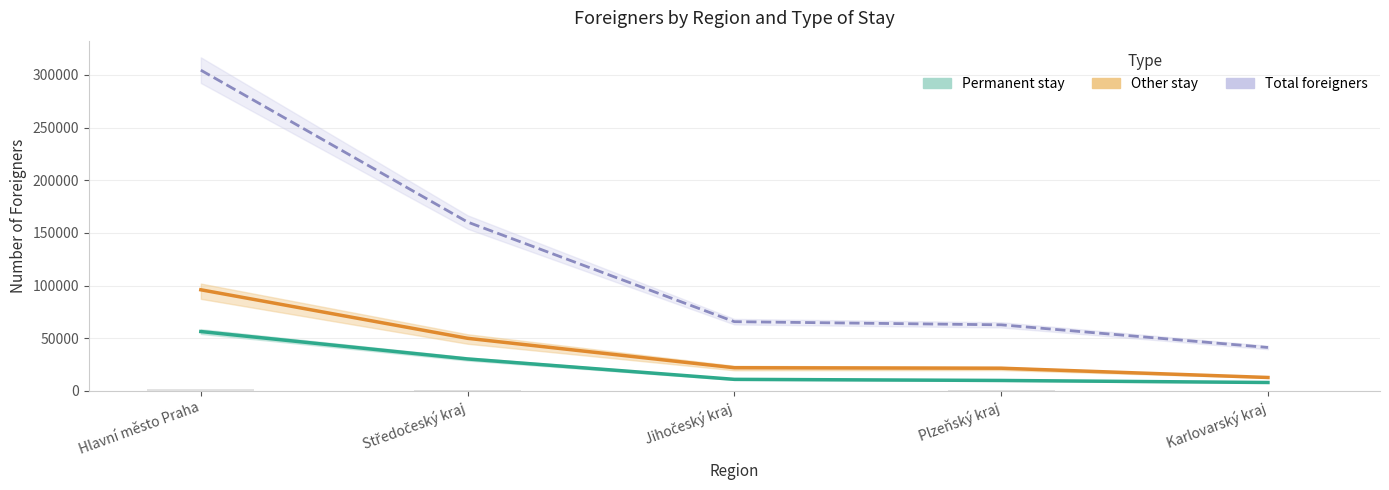

Is it true that Permanent stay equals 56303.7 at Hlavní město Praha?

True